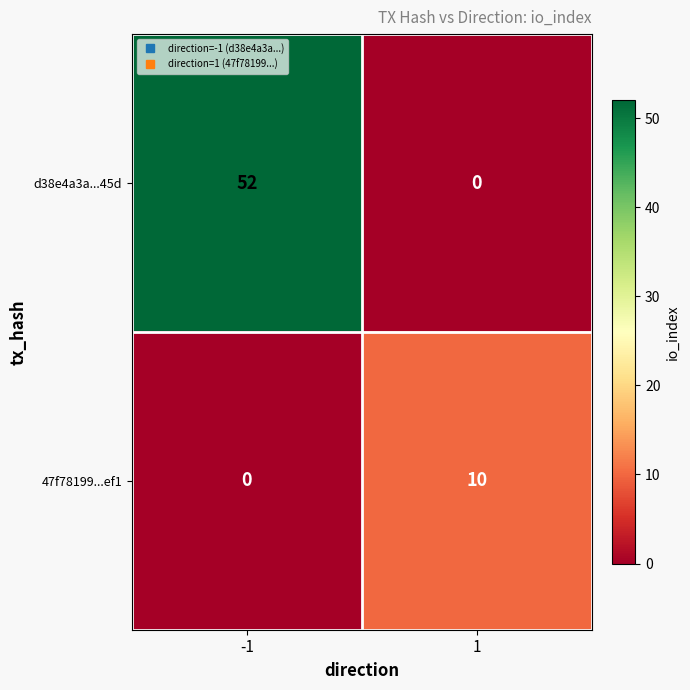

Which series has the widest spread of values?

d38e4a3a...45d